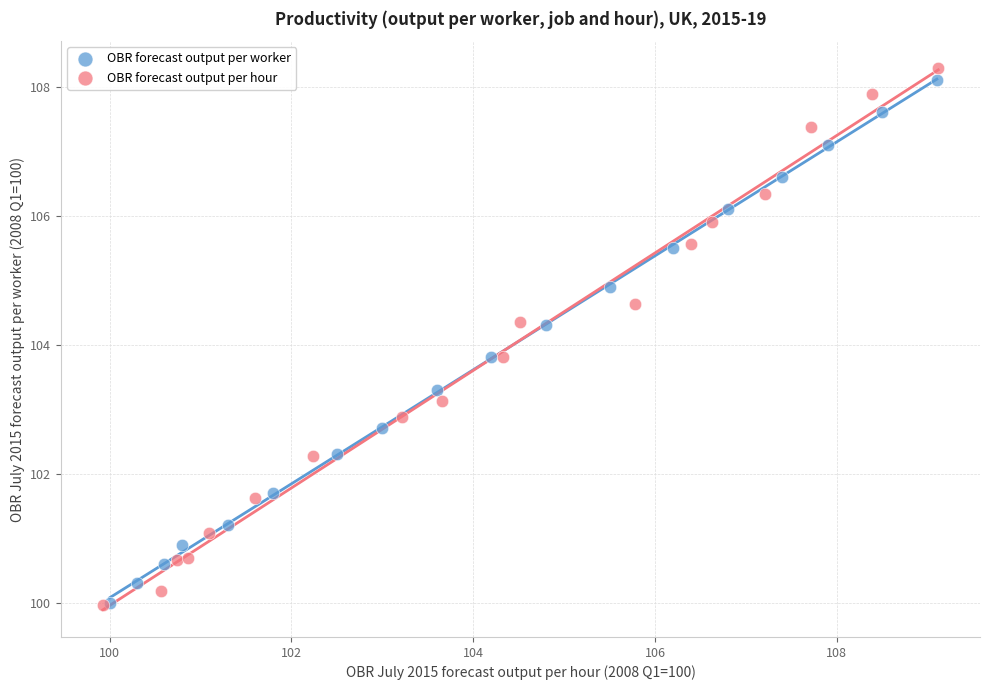

Which series has the largest Y range (max minus min)?

OBR forecast output per hour